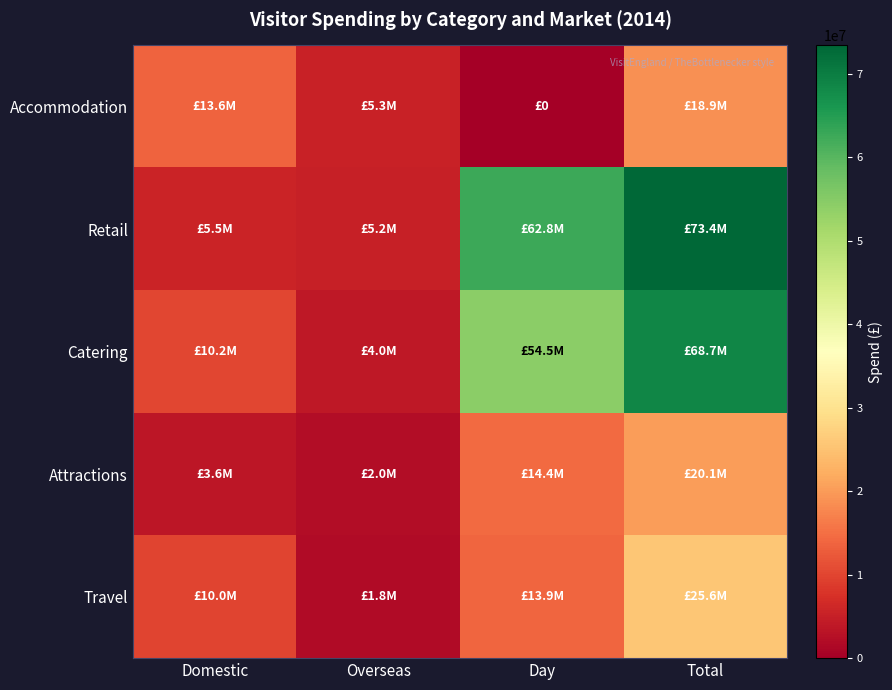

Which series has the largest range (max minus min)?

Retail